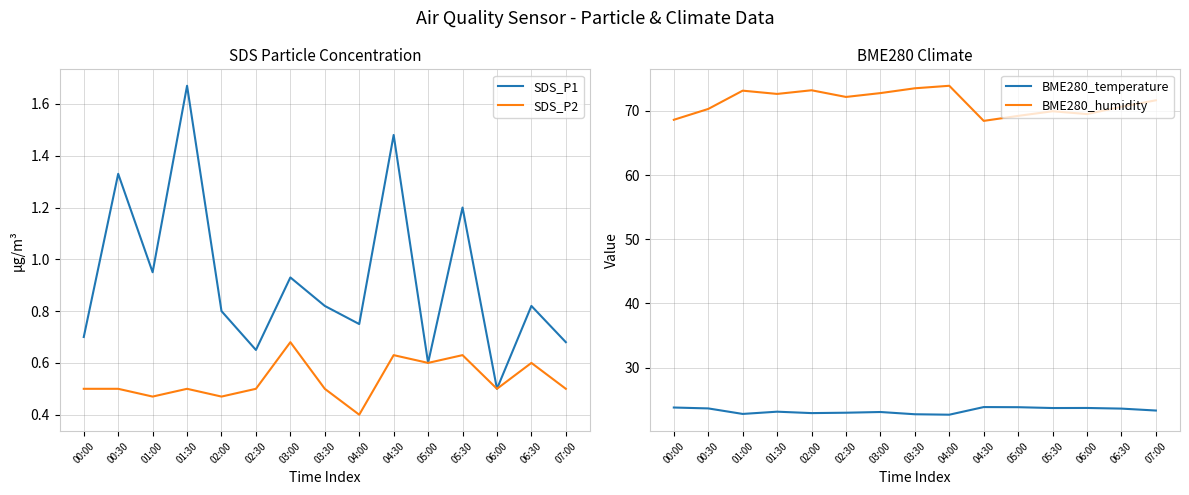

What is the label of the 4th point from the left?

01:30